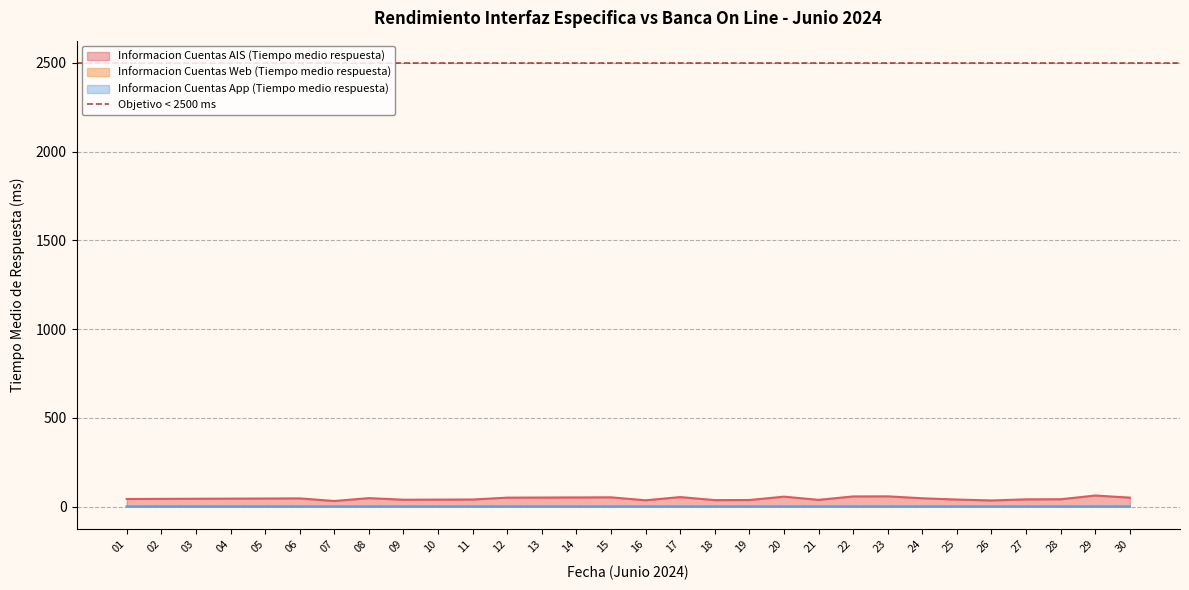

At which category does Informacion Cuentas AIS (Tiempo medio respuesta) reach its first local valley?

07